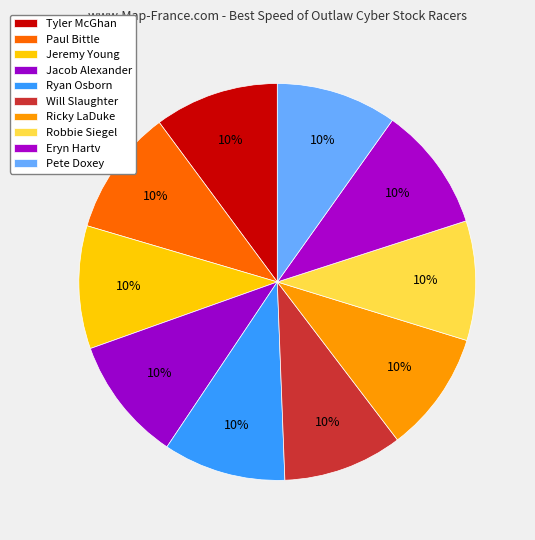

Does any single category account for the majority?

No